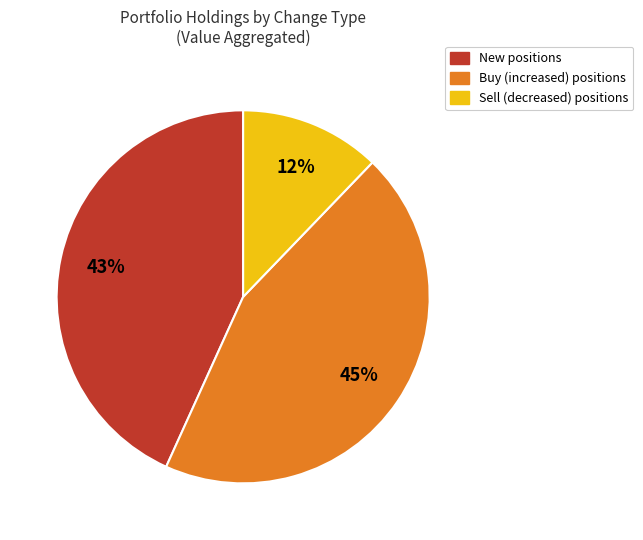

Does any single category account for the majority?

No